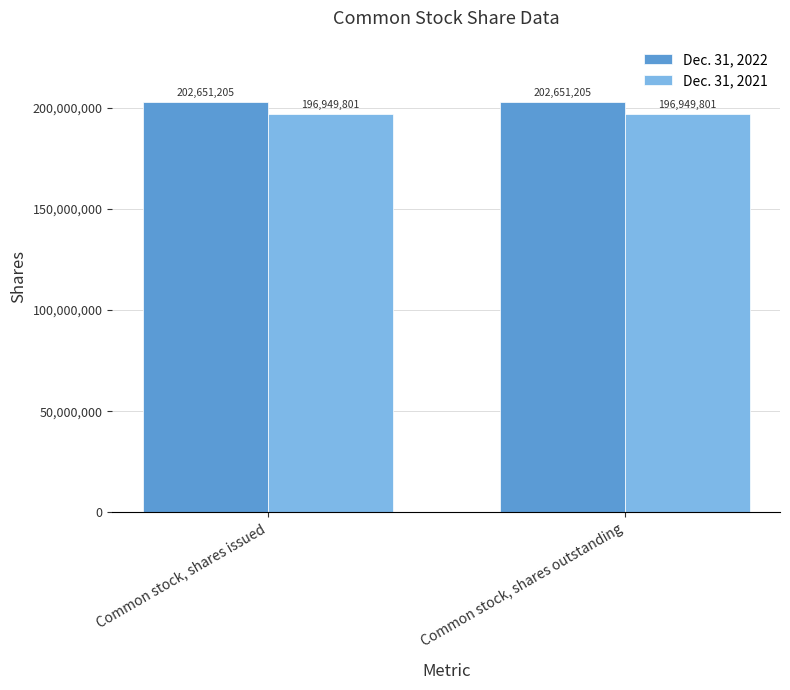

Reading right to left, list all the values displayed in this chart.

Dec. 31, 2022: 202651205	202651205
Dec. 31, 2021: 196949801	196949801